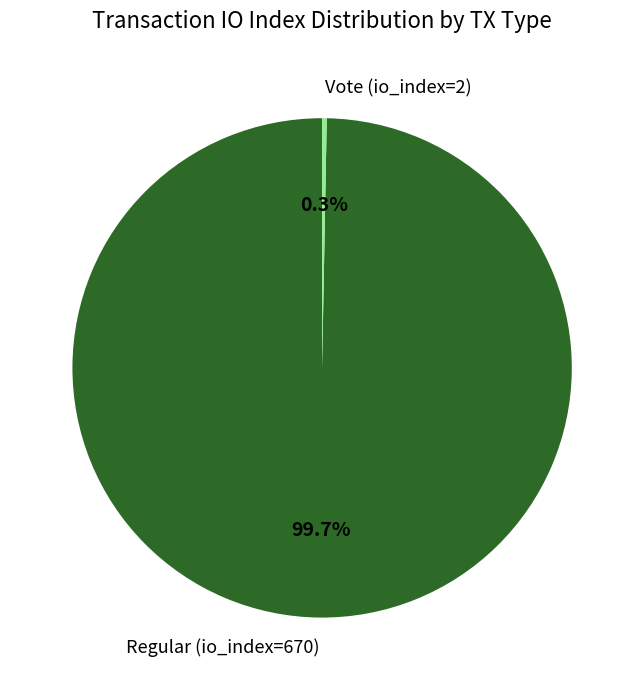

Combined, do Regular (io_index=670) and Vote (io_index=2) account for over 50%?

Yes